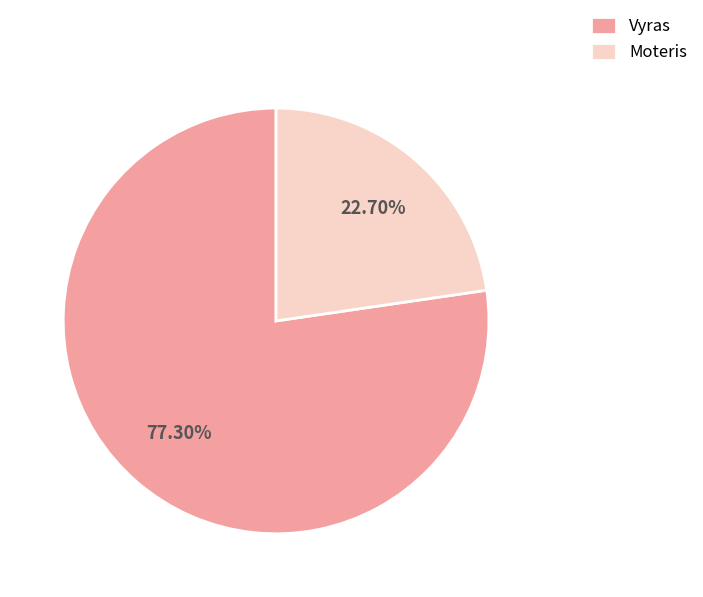

How many slices are in this pie chart?

2